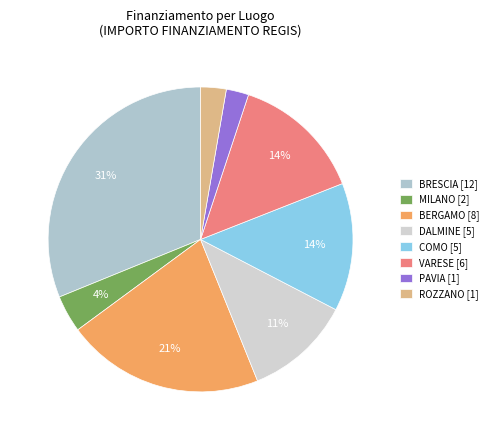

To the nearest percent, what is the difference between the largest and smallest slice percentages?

29%